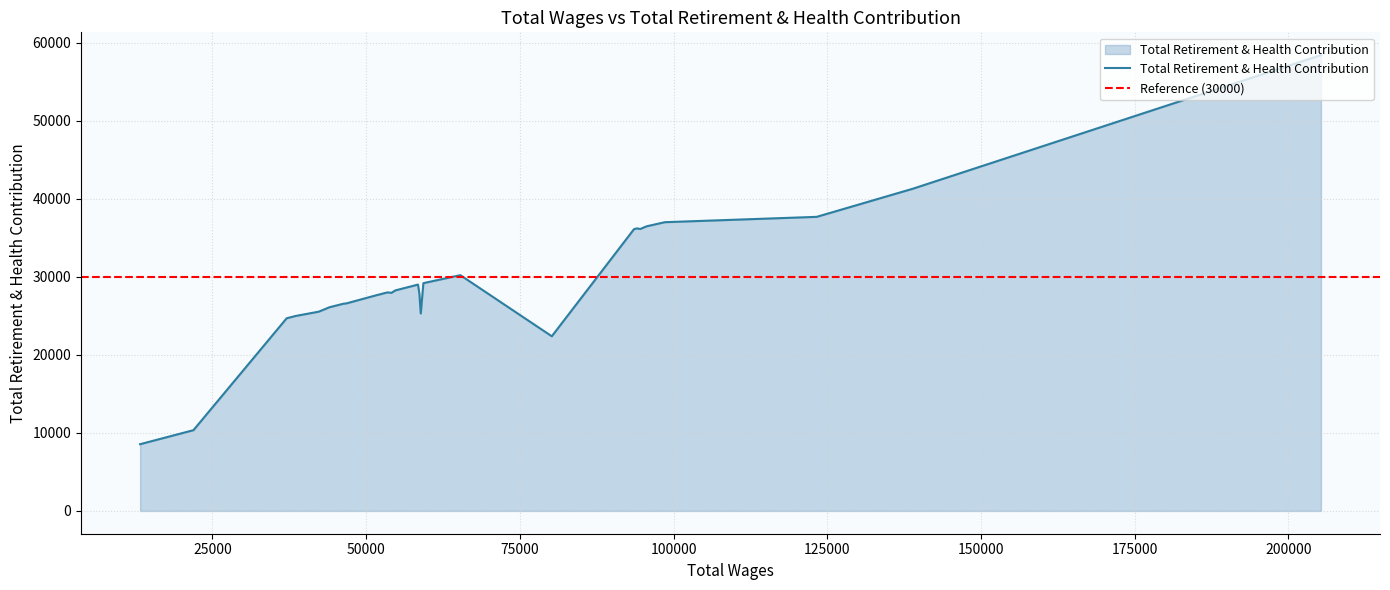

True or false: the data shows 57792 at 94065.0.

False